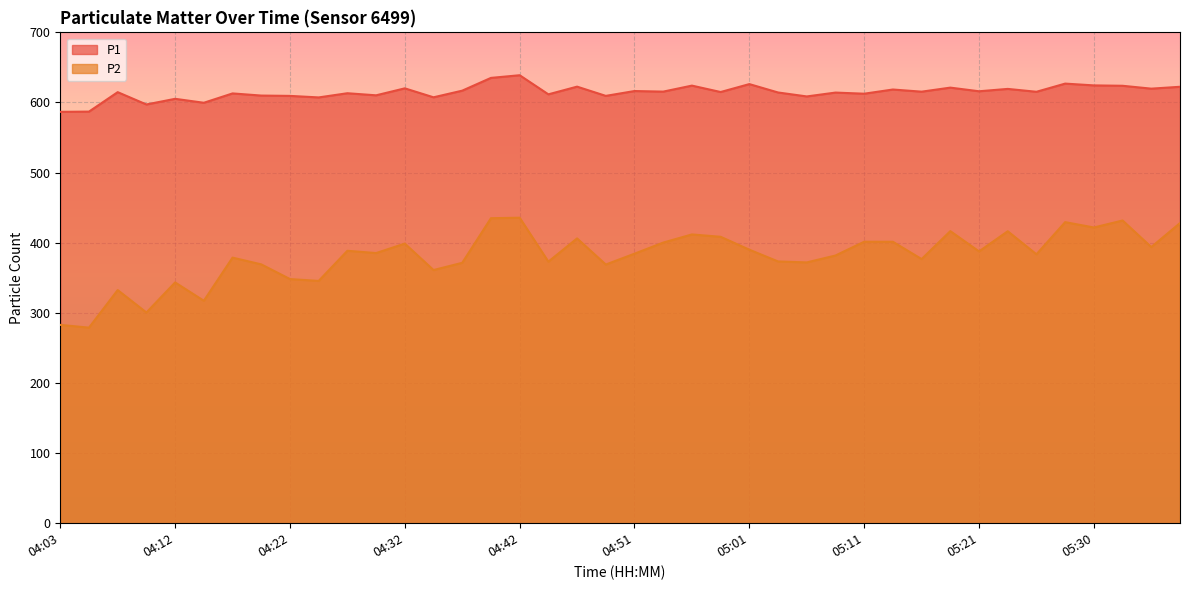

Rank the series by their maximum value, from highest to lowest.

P1, P2